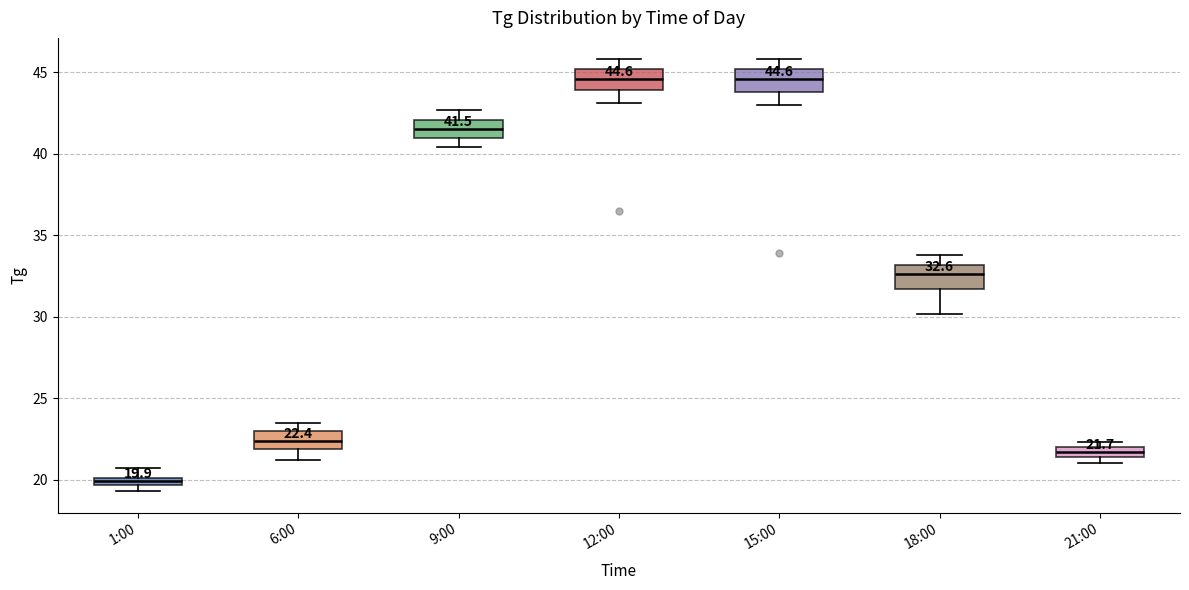

Which box's median line is the lowest?

1:00